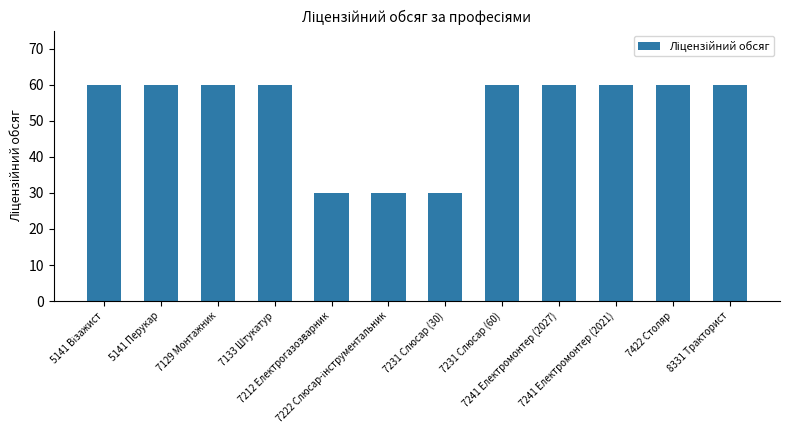

What is the minimum value shown in the chart?

30